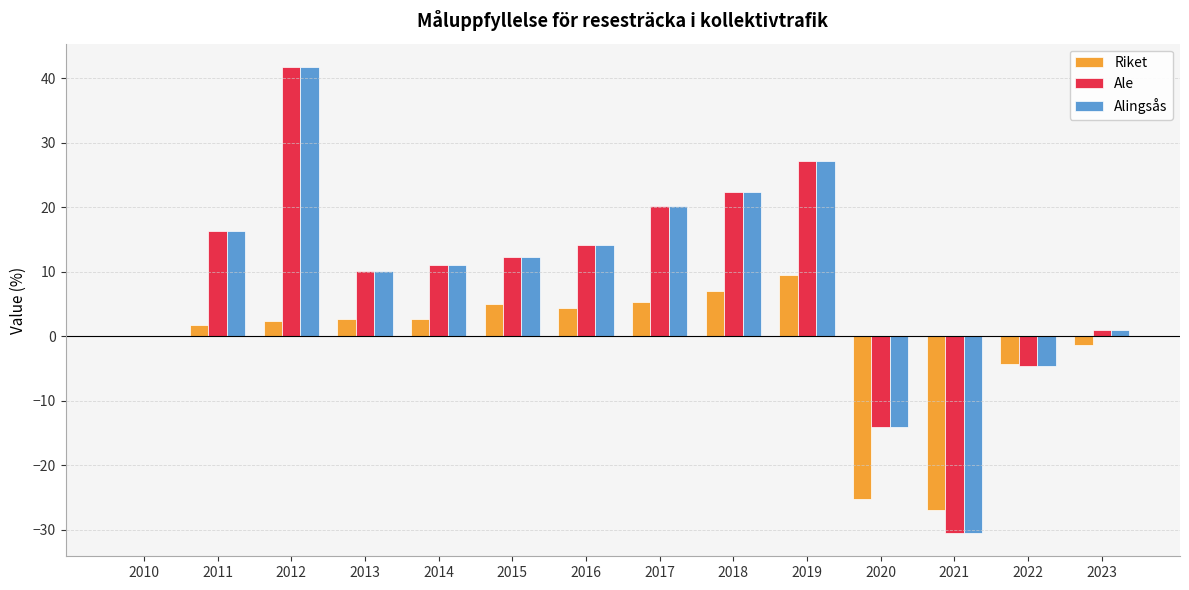

At which label does Riket reach its peak?

2019